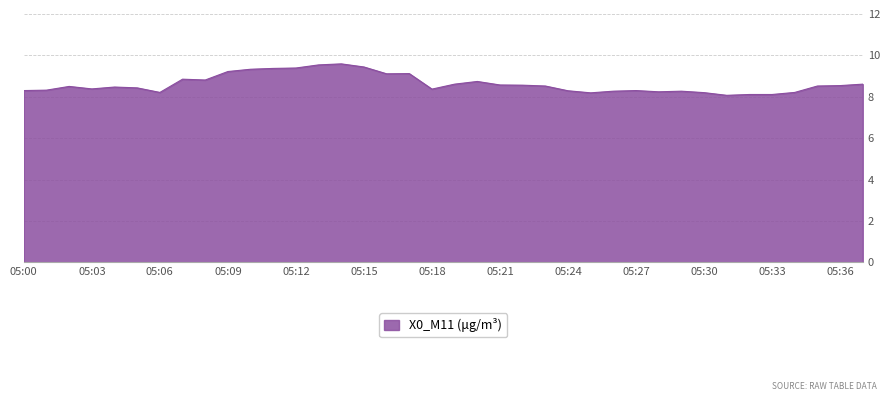

What is the difference between the maximum and minimum values?

1.5